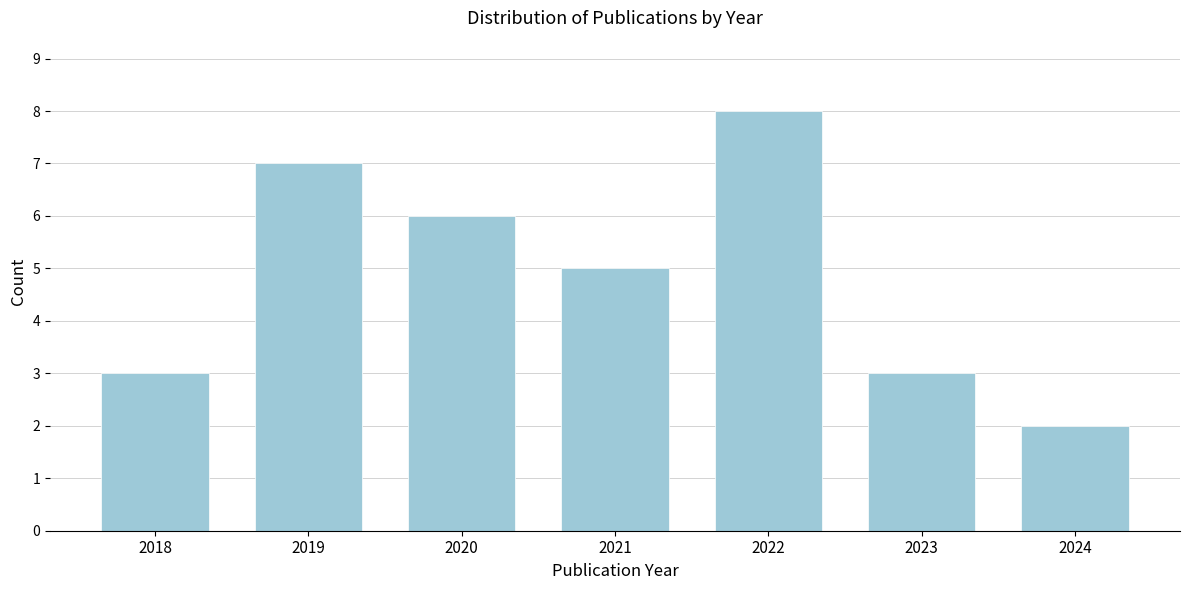

Which range on the x-axis has the tallest bar?

2021.5 to 2022.5